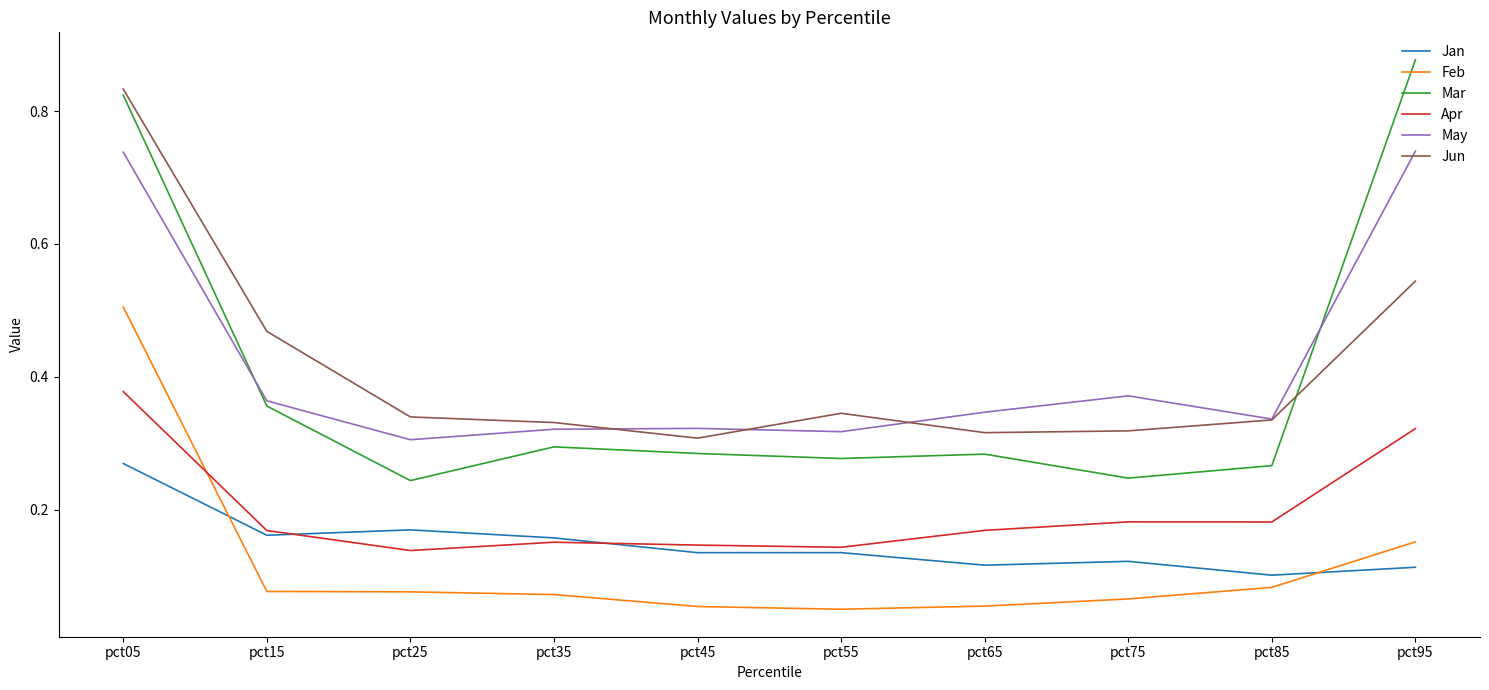

Which series has the largest range (max minus min)?

Mar